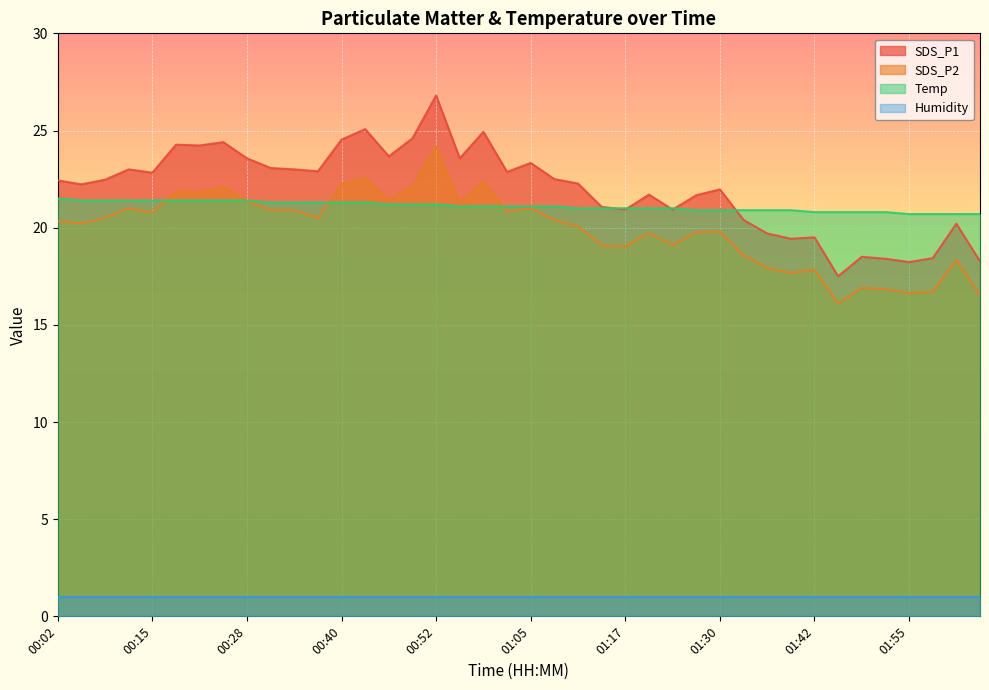

True or false: Humidity and SDS_P1 intersect in this chart.

False